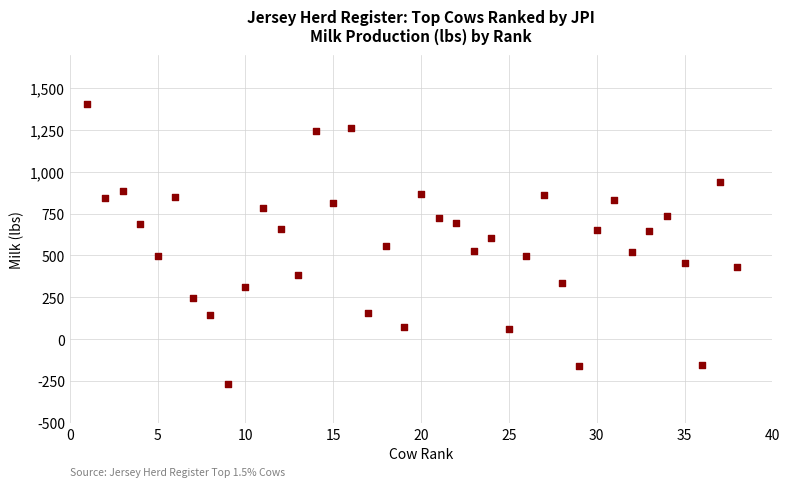

What is the range of Y values (max minus min)?

1670